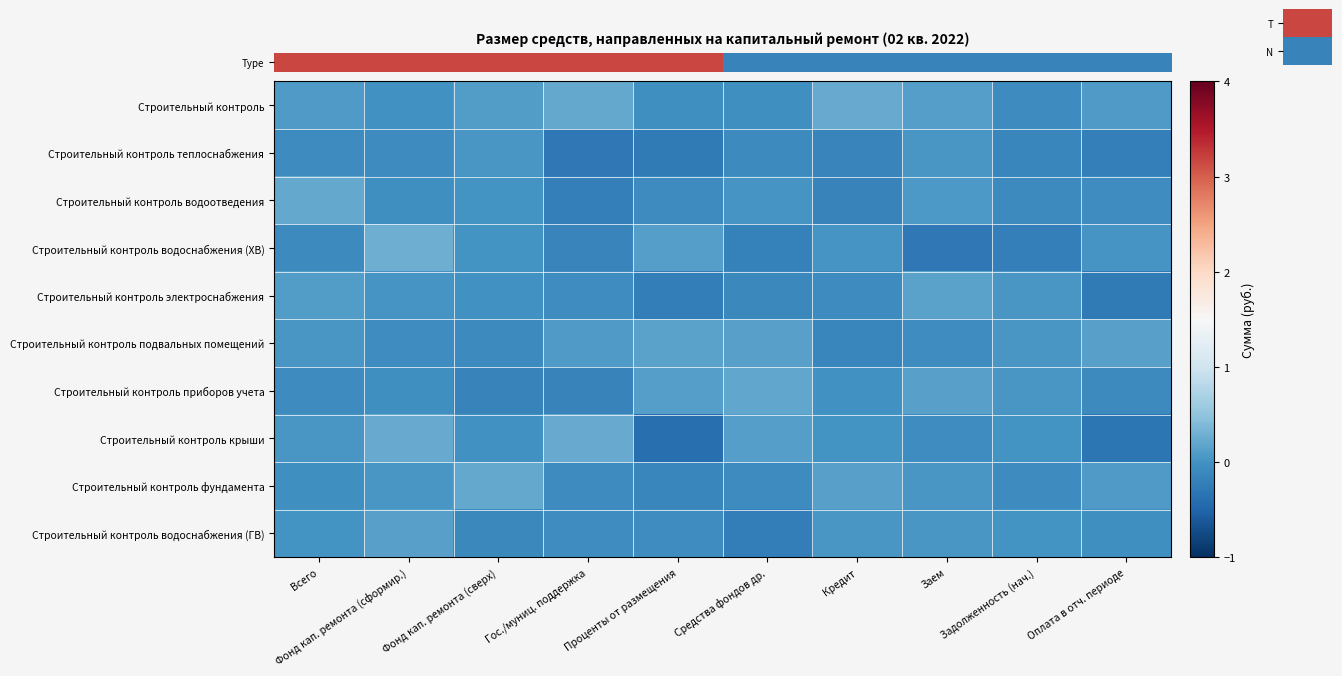

Which label corresponds to the largest value in the chart?

Фонд кап. ремонта (сформир.)